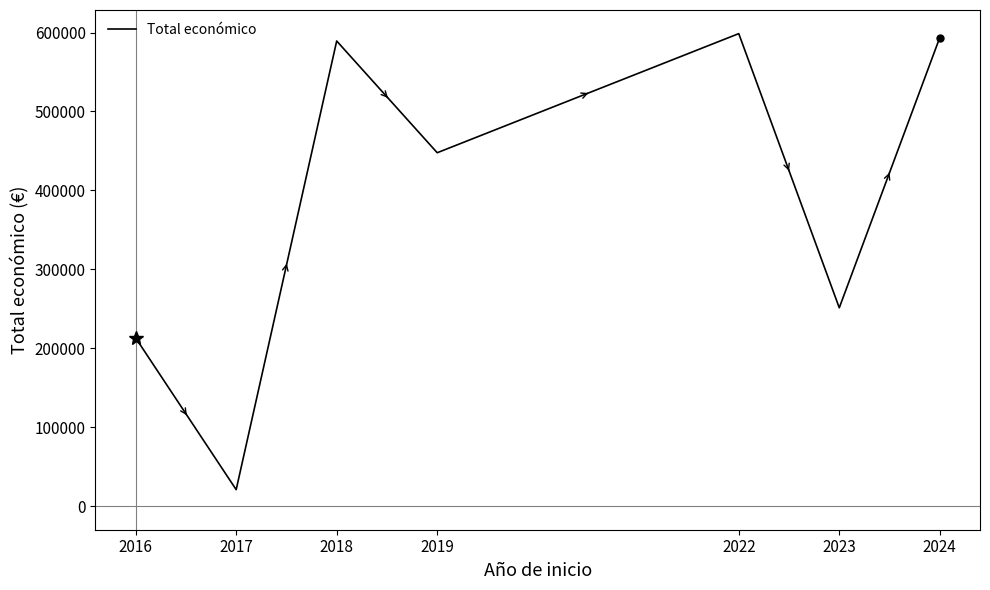

What is the difference between the maximum and second lowest values?

385585